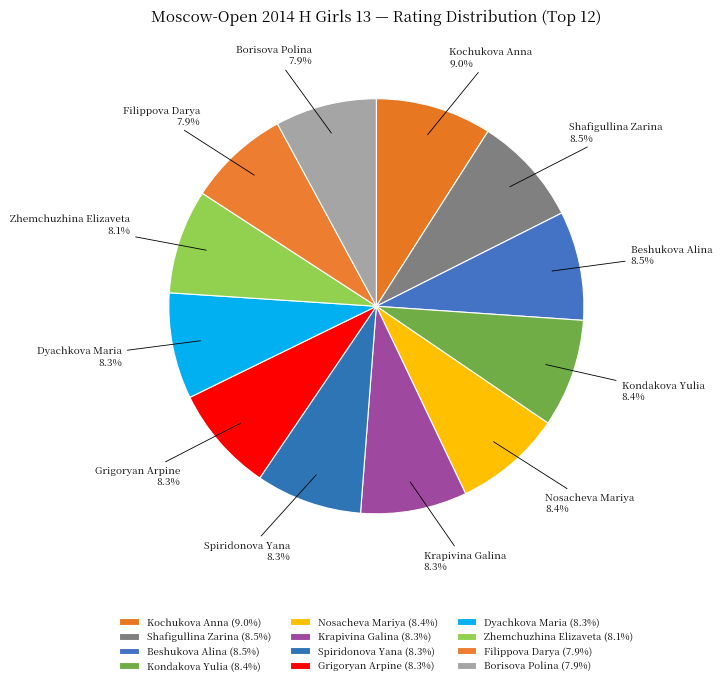

How much of the chart is everything except Shafigullina Zarina?

91.5%